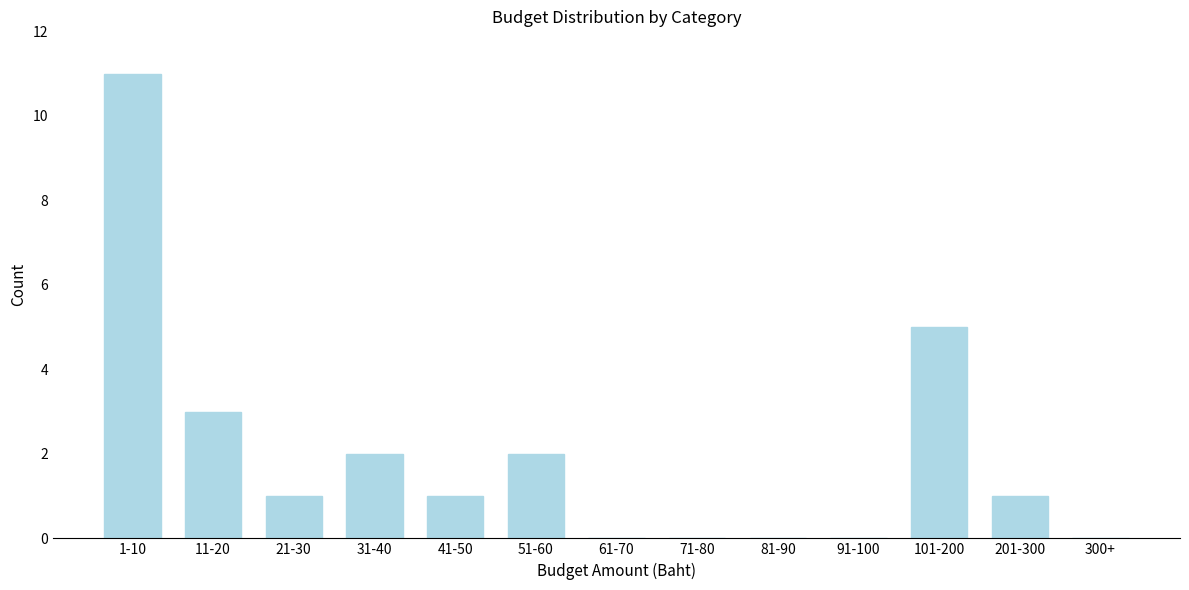

Reading left to right, what are all the values shown in this chart?

1-10=11	11-20=3	21-30=1	31-40=2	41-50=1	51-60=2	61-70=0	71-80=0	81-90=0	91-100=0	101-200=5	201-300=1	300+=0